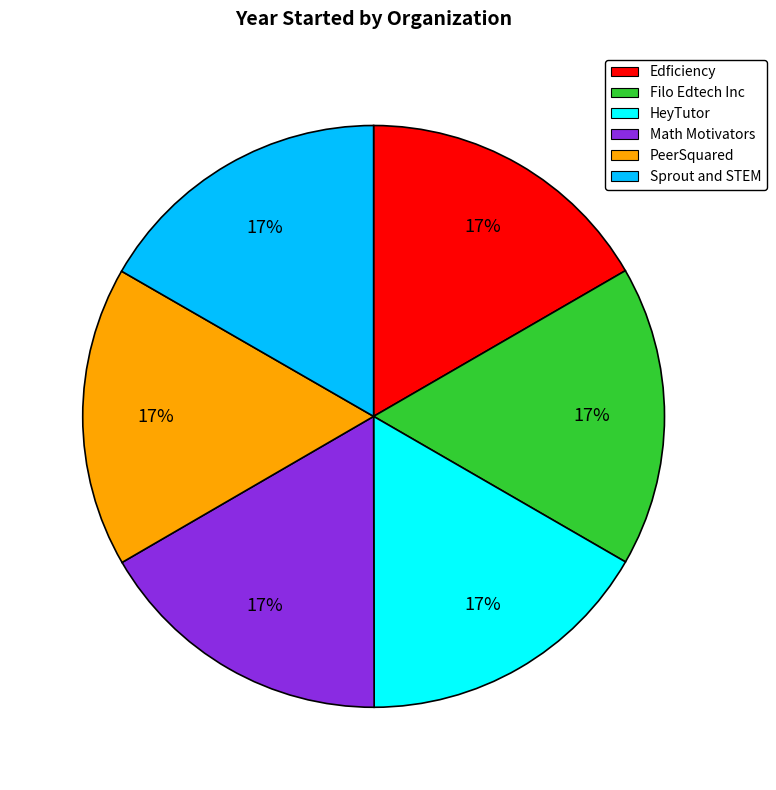

What percentage is the Edficiency slice, to the nearest percent?

17%